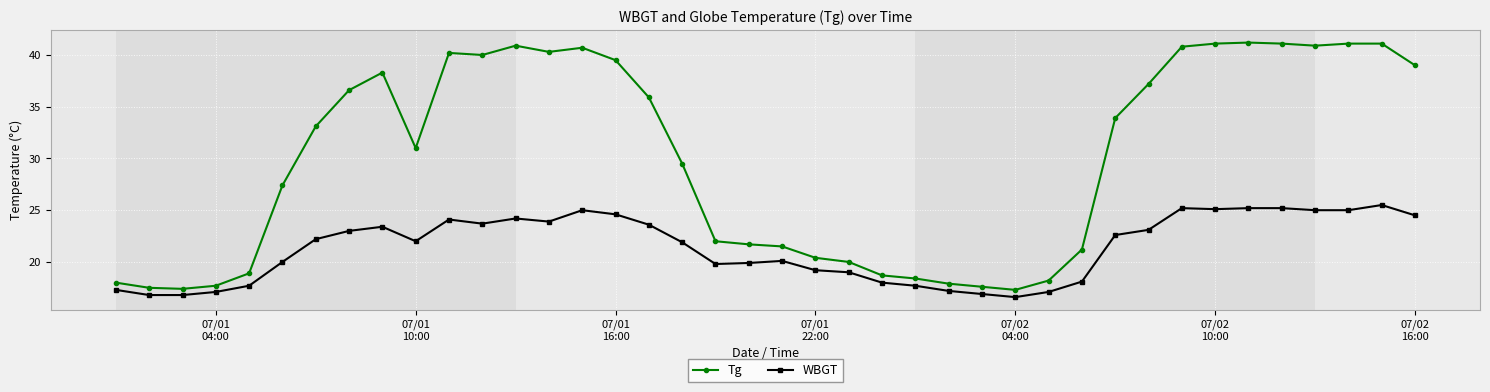

What is the highest value of the WBGT series?

25.5